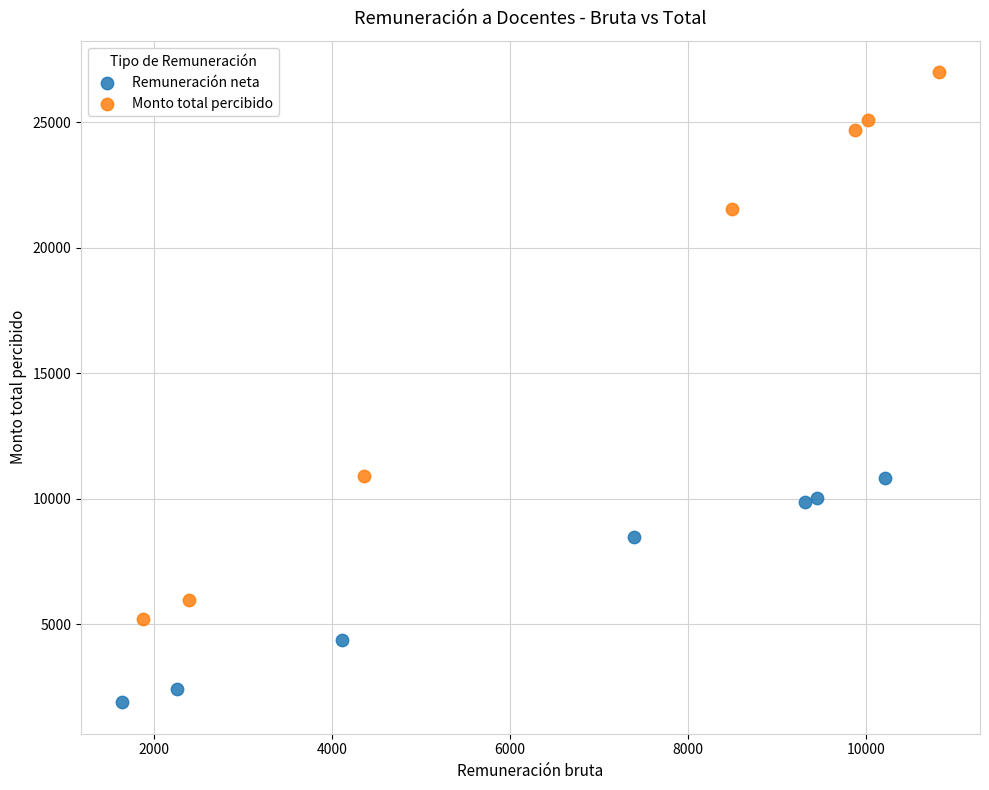

Which series contains the highest Y value?

Monto total percibido